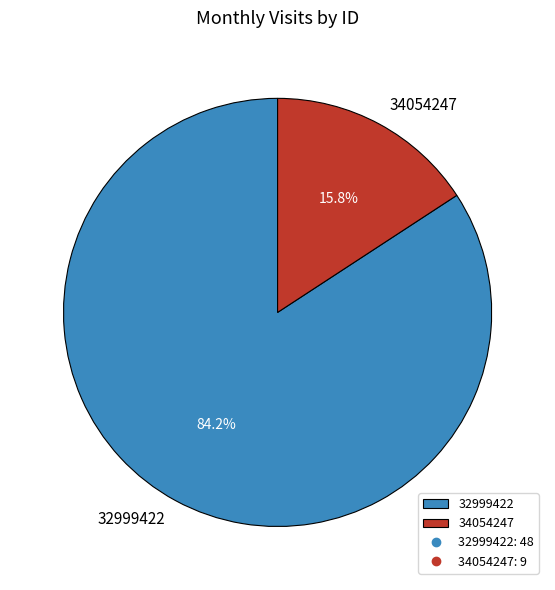

To the nearest percent, what percentage of the pie is 32999422?

84%